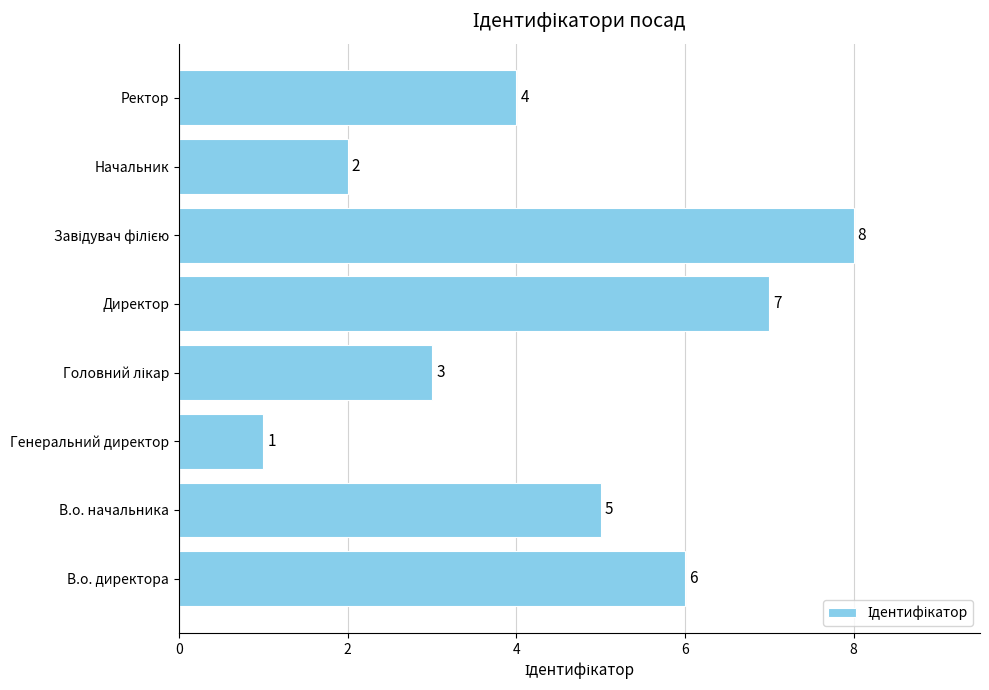

Approximately how many times larger is the value at Начальник compared to В.о. начальника?

0.4